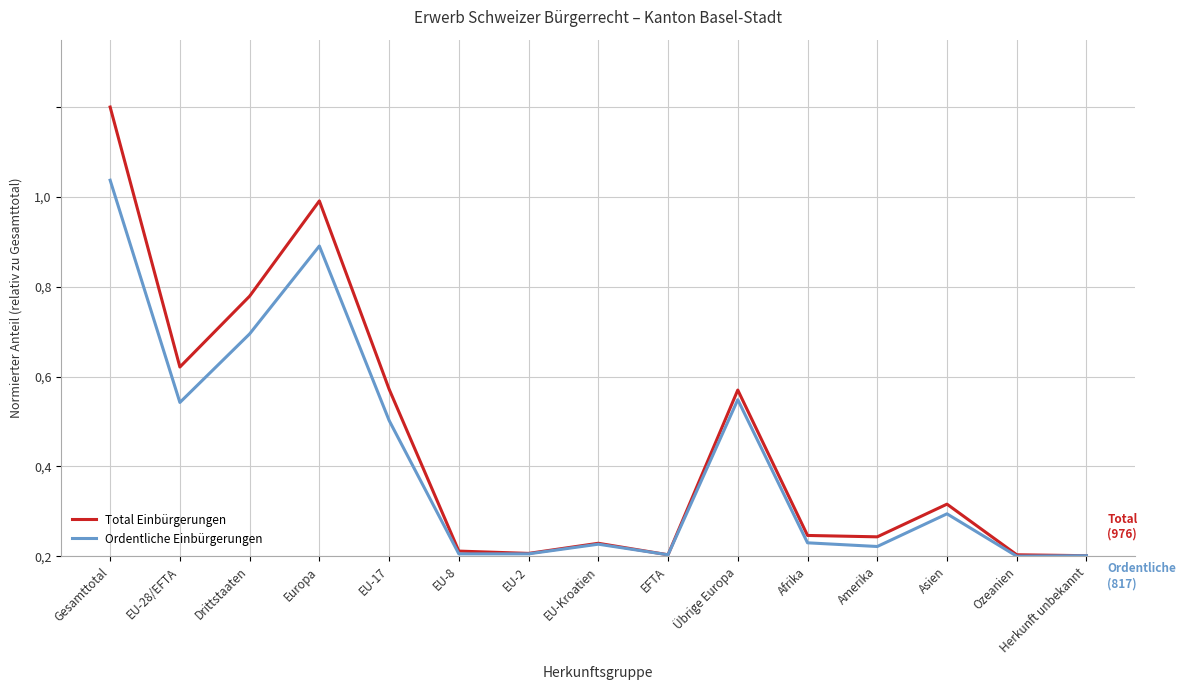

Rank the series by their maximum value, from highest to lowest.

Total Einbürgerungen, Ordentliche Einbürgerungen